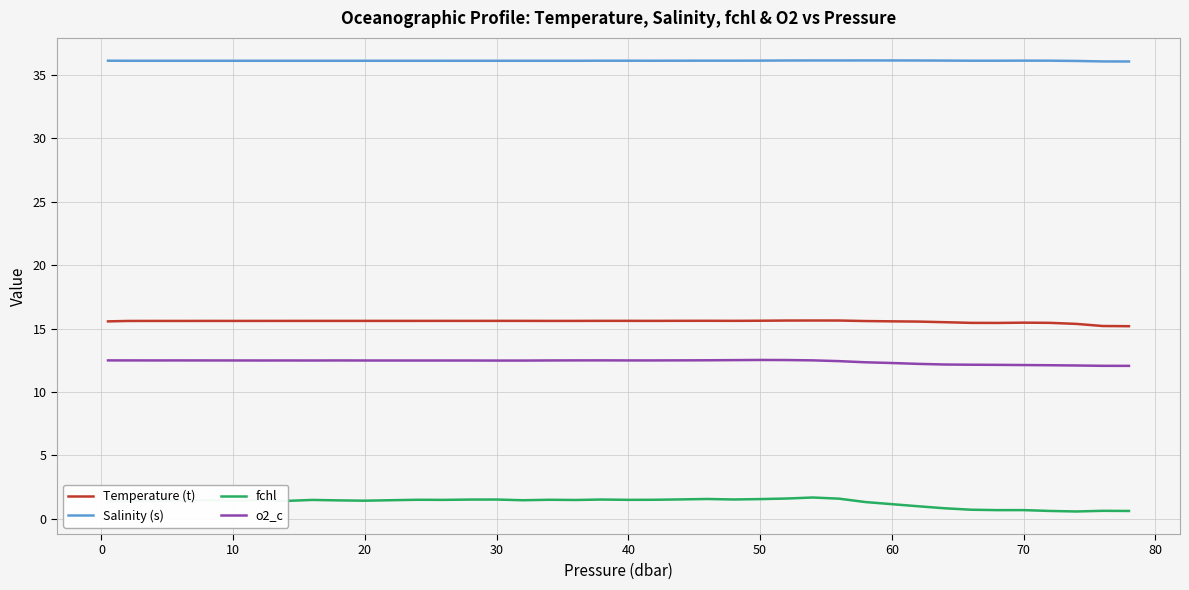

List the series in order of their peak value, lowest first.

fchl, o2_c, Temperature (t), Salinity (s)